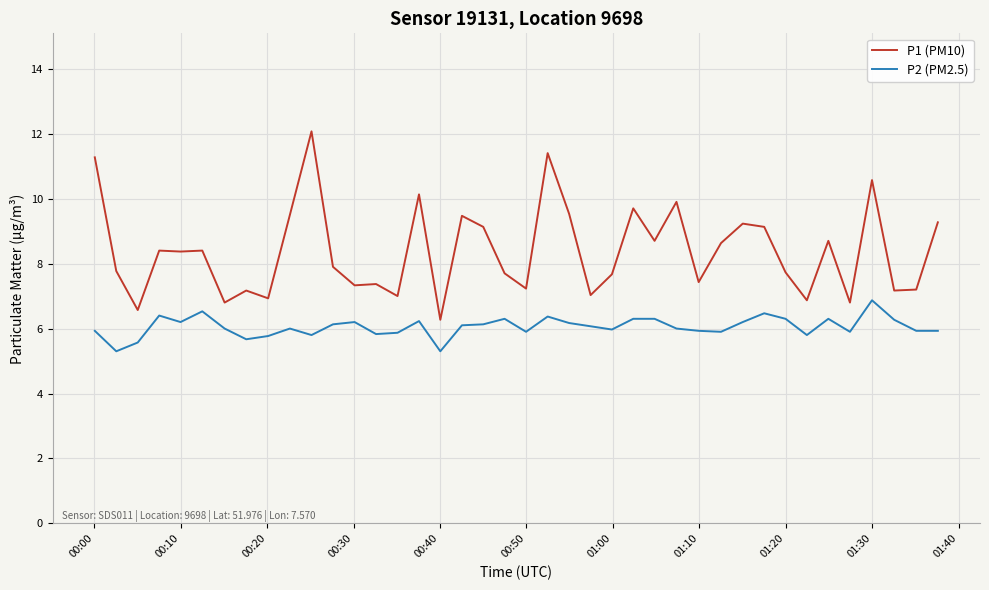

Which series has the largest total across all categories?

P1 (PM10)